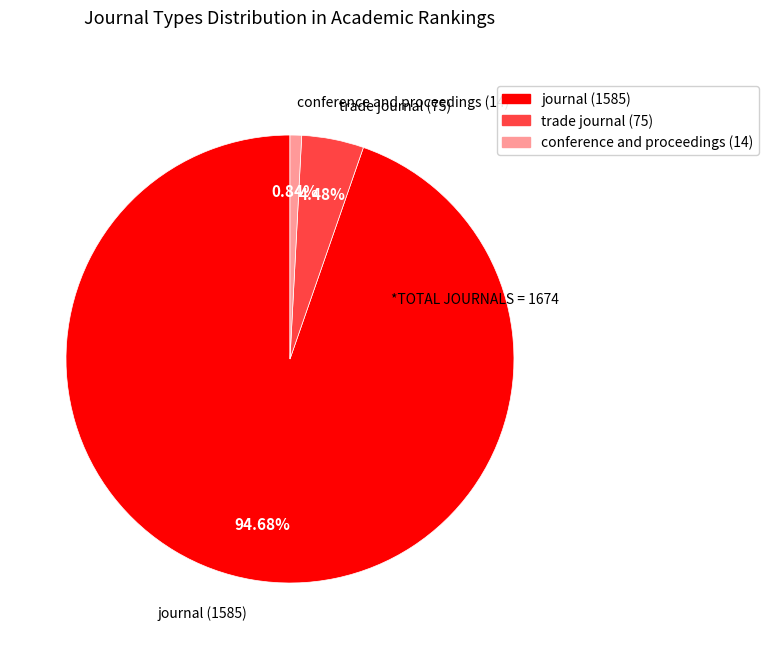

How many slices are in this pie chart?

3